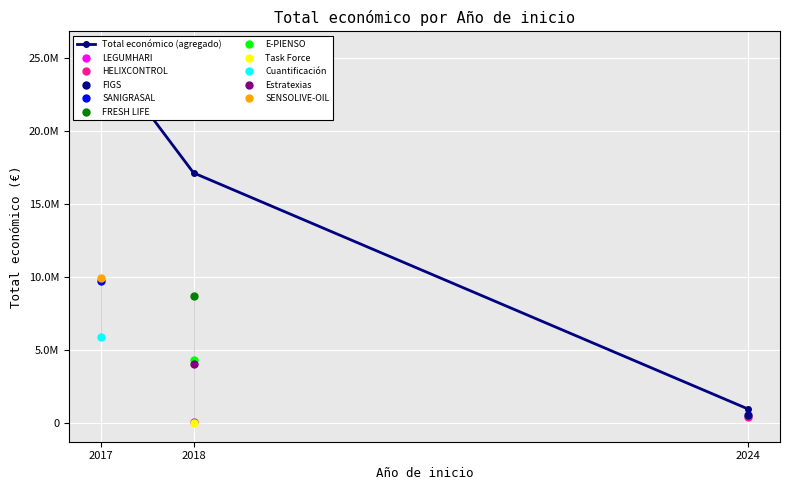

At which category does the chart reach its peak across all series?

2017